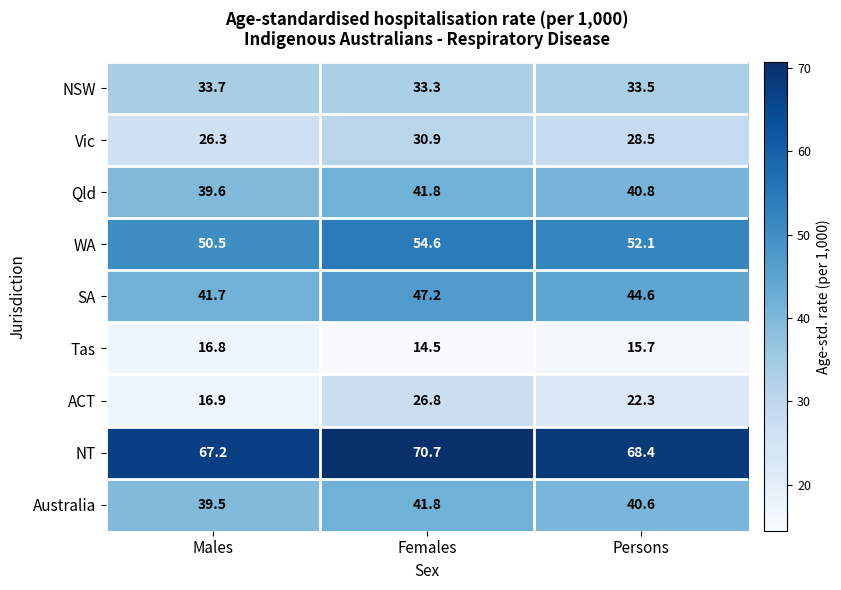

What is the difference between the highest and lowest values at Males?

50.4